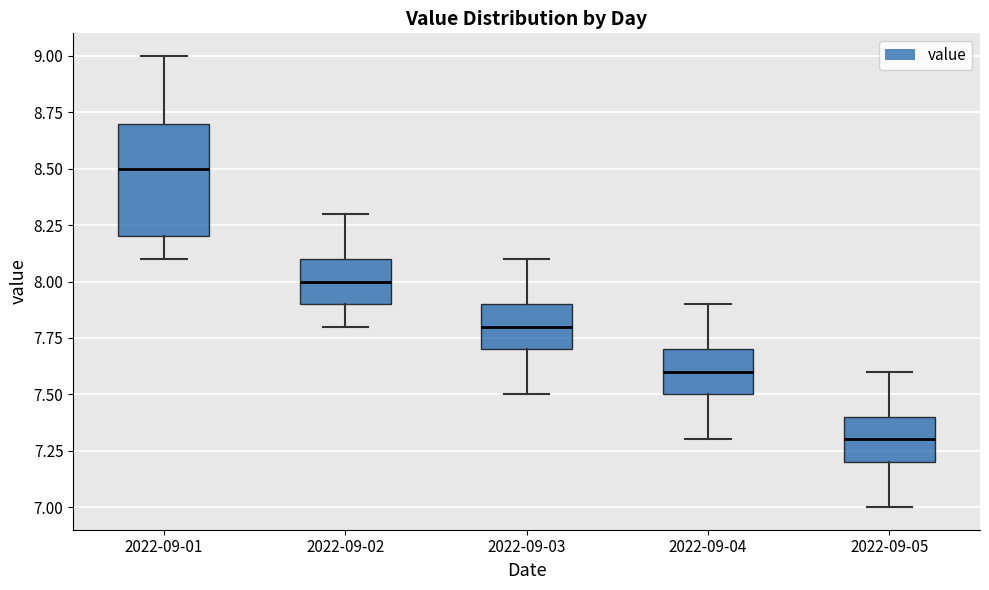

Reading left to right, read every box against the y-axis: the position of its median line, the range the box covers, and the ends of its whiskers. The values are not printed on the chart, so give them approximately, as read against the axis.

2022-09-01: median 8.5, box 8.2 to 8.7, whiskers 8.1 to 9.0
2022-09-02: median 8.0, box 7.9 to 8.1, whiskers 7.8 to 8.3
2022-09-03: median 7.8, box 7.7 to 7.9, whiskers 7.5 to 8.1
2022-09-04: median 7.6, box 7.5 to 7.7, whiskers 7.3 to 7.9
2022-09-05: median 7.3, box 7.2 to 7.4, whiskers 7.0 to 7.6